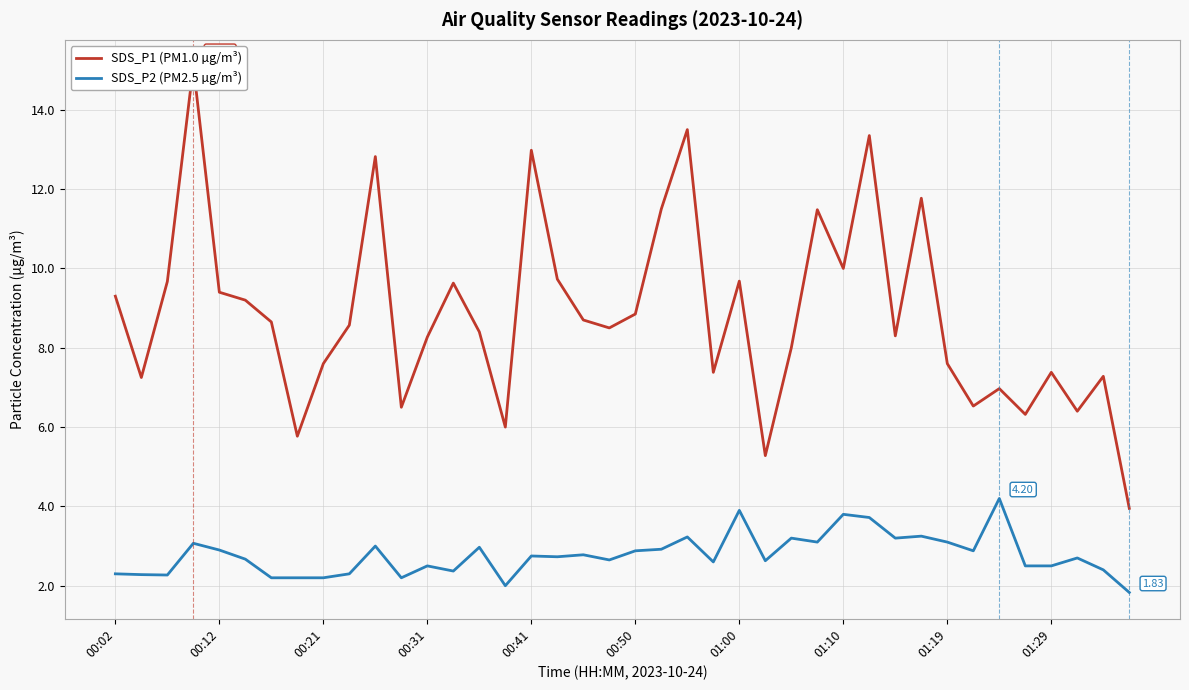

Rank the series by their average value, from lowest to highest.

SDS_P2 (PM2.5 µg/m³), SDS_P1 (PM1.0 µg/m³)